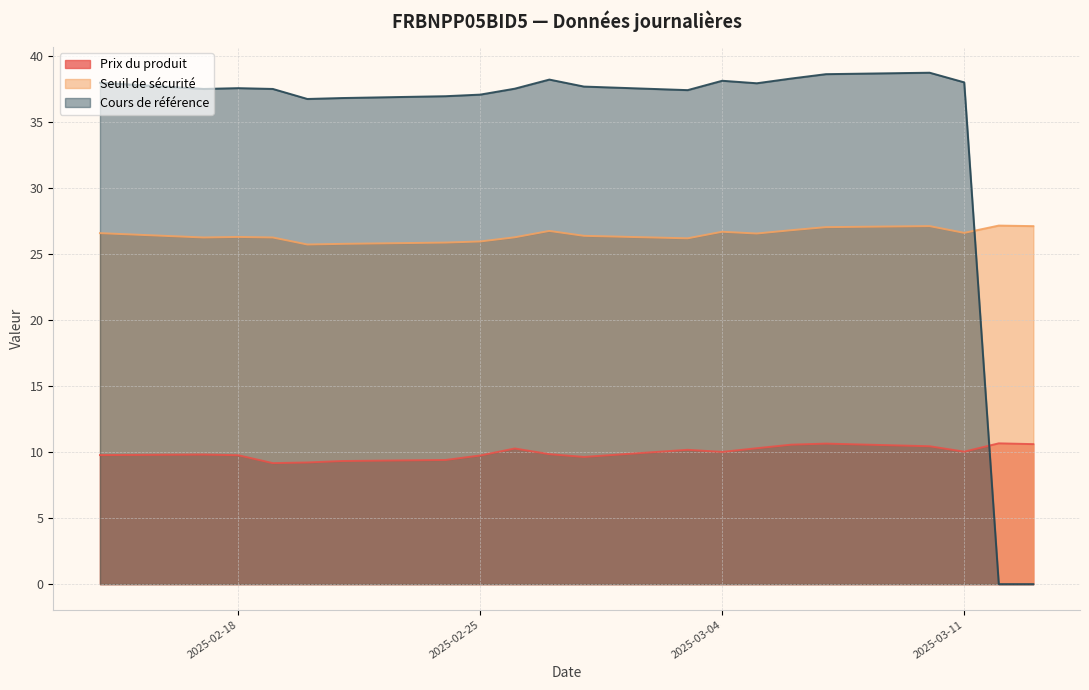

List the series in order of their peak value, highest first.

Cours de référence, Seuil de sécurité, Prix du produit